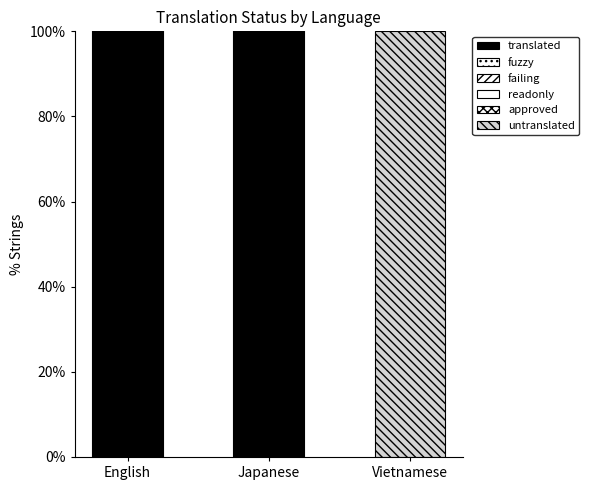

What is the total value across all series at English?

125